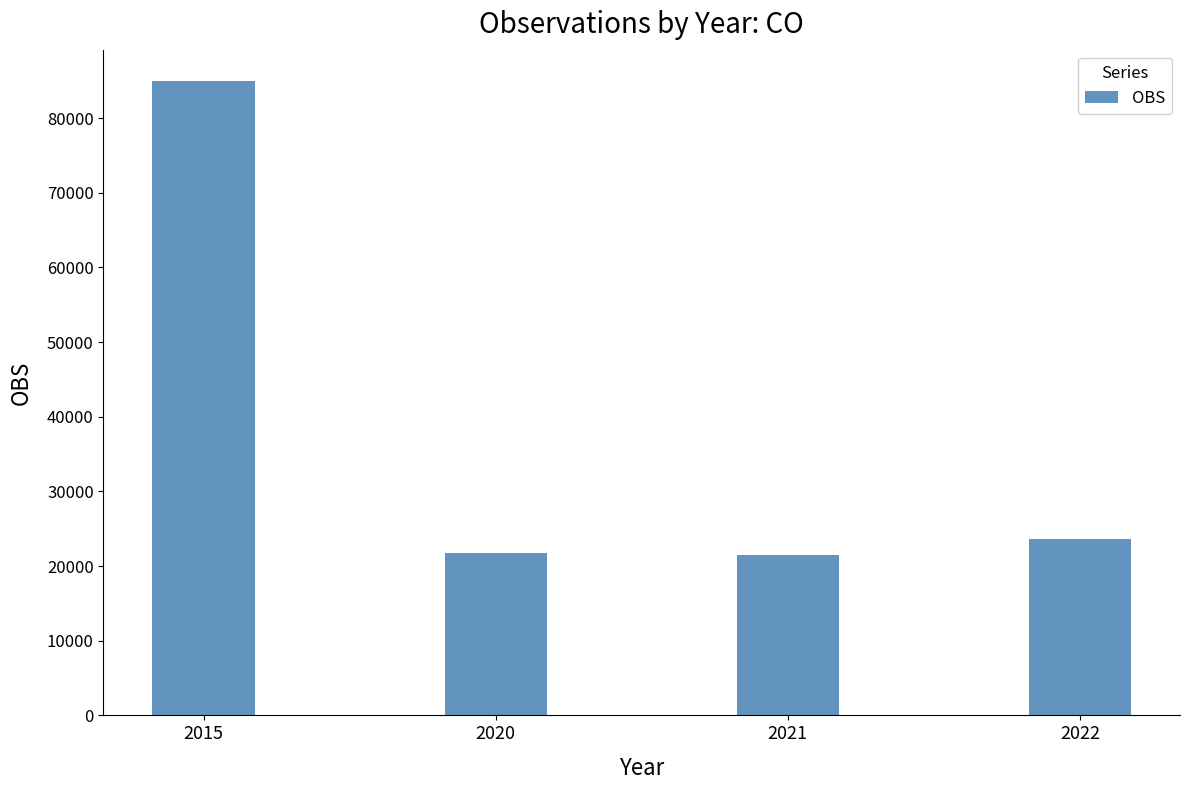

Between 2022 and 2020, which is larger?

2022